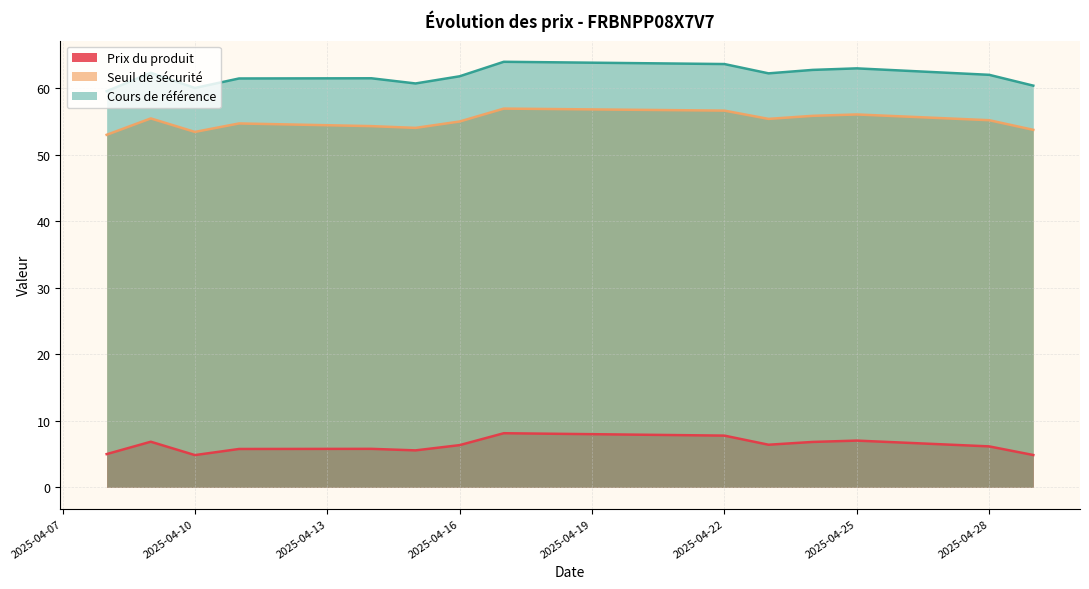

Reading left to right, transcribe all the data shown in this chart.

Prix du produit: 2025-04-08=5.0	2025-04-09=6.9	2025-04-10=4.8	2025-04-11=5.8	2025-04-14=5.8	2025-04-15=5.6	2025-04-16=6.3	2025-04-17=8.1	2025-04-22=7.8	2025-04-23=6.4	2025-04-24=6.8	2025-04-25=7.0	2025-04-28=6.2	2025-04-29=4.9
Seuil de sécurité: 2025-04-08=53.0	2025-04-09=55.5	2025-04-10=53.5	2025-04-11=54.7	2025-04-14=54.3	2025-04-15=54.1	2025-04-16=55.0	2025-04-17=57.0	2025-04-22=56.7	2025-04-23=55.4	2025-04-24=55.9	2025-04-25=56.1	2025-04-28=55.2	2025-04-29=53.8
Cours de référence: 2025-04-08=59.6	2025-04-09=62.4	2025-04-10=60.1	2025-04-11=61.5	2025-04-14=61.5	2025-04-15=60.8	2025-04-16=61.8	2025-04-17=64.0	2025-04-22=63.7	2025-04-23=62.3	2025-04-24=62.8	2025-04-25=63.0	2025-04-28=62.0	2025-04-29=60.4